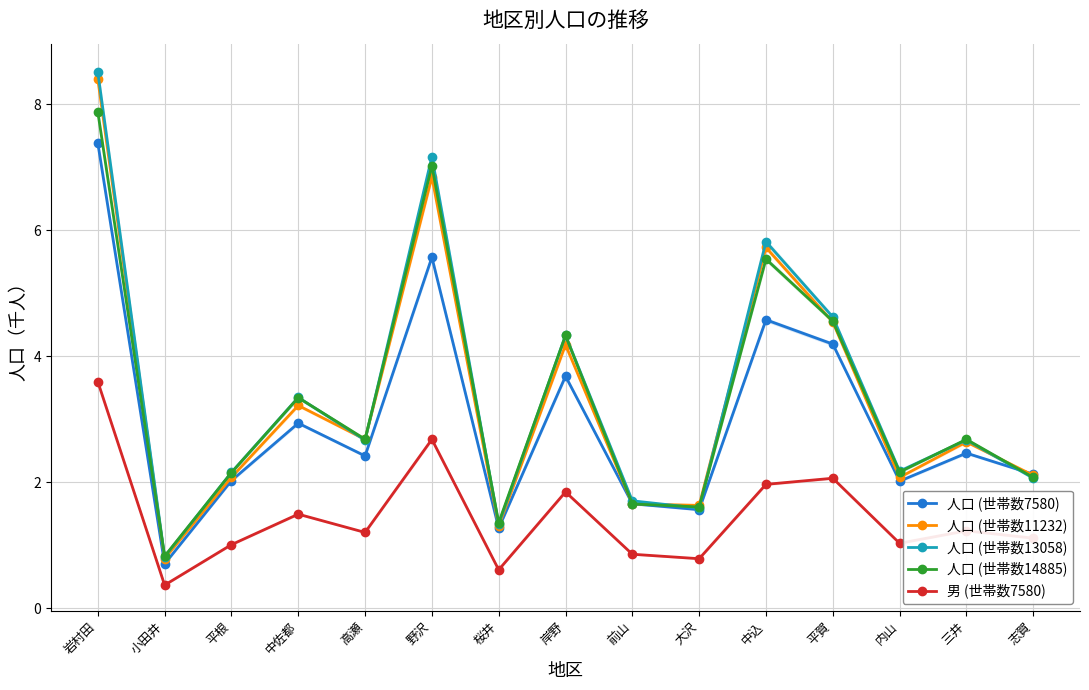

What is the sum of the 人口 (世帯数13058) values at 小田井 and 大沢?

2.4